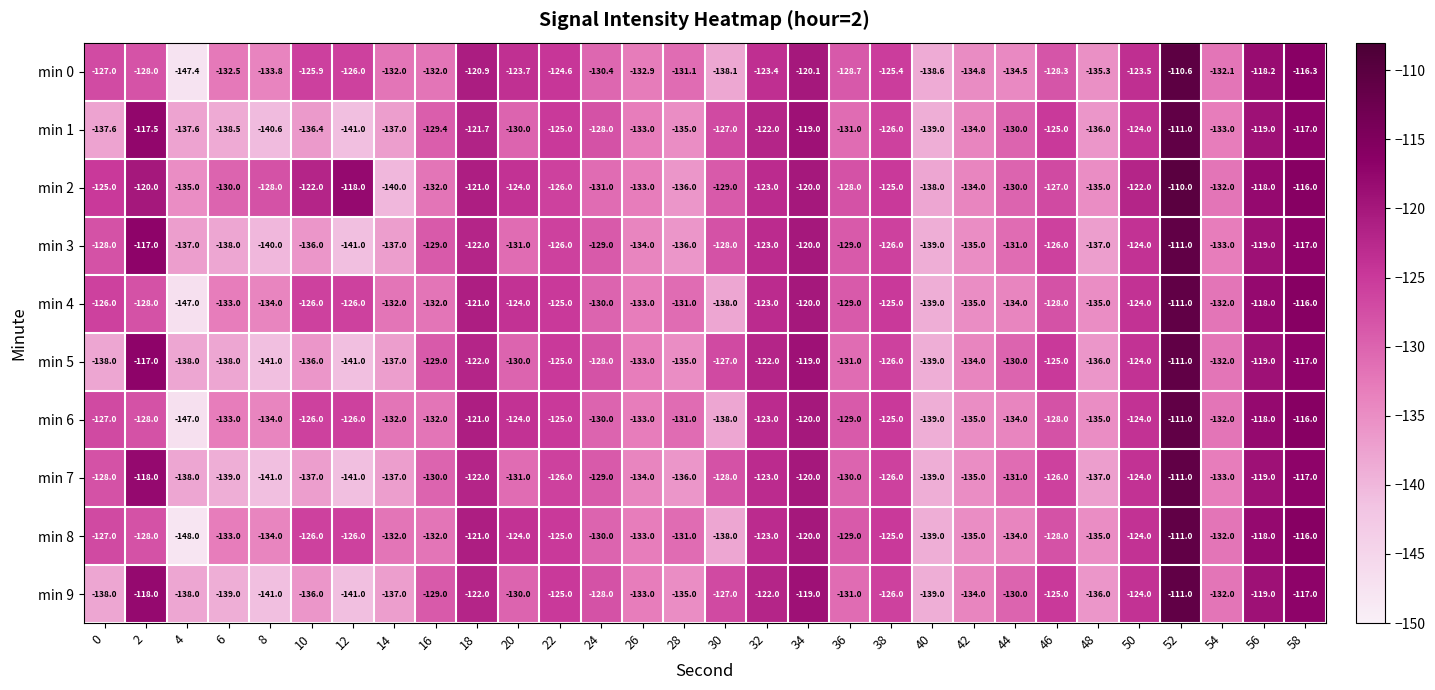

How many values in the min 1 series are below -130?

14